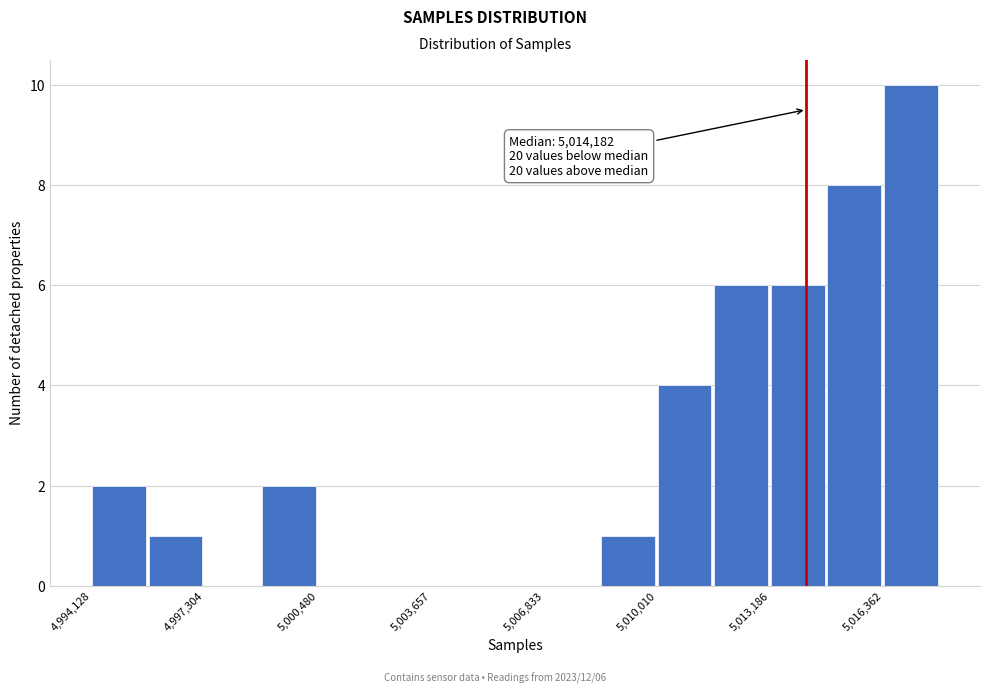

Read against the x-axis, roughly where is the centre of the tallest bar?

5017000